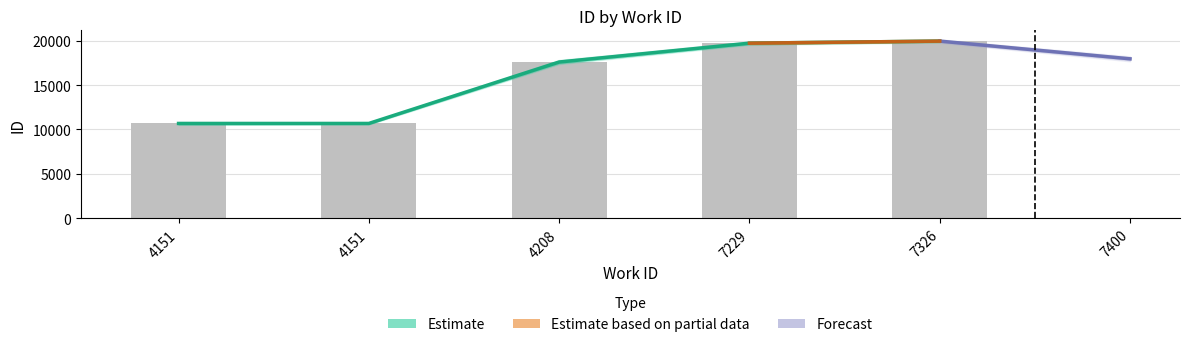

Does the chart contain any negative values?

No